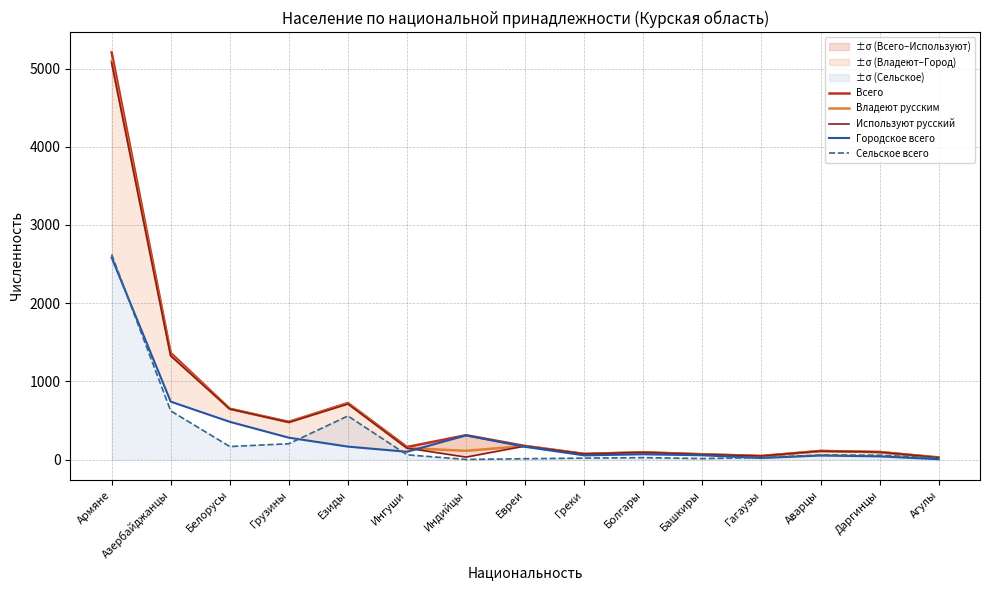

True or false: Городское всего and Всего cross at least once.

False